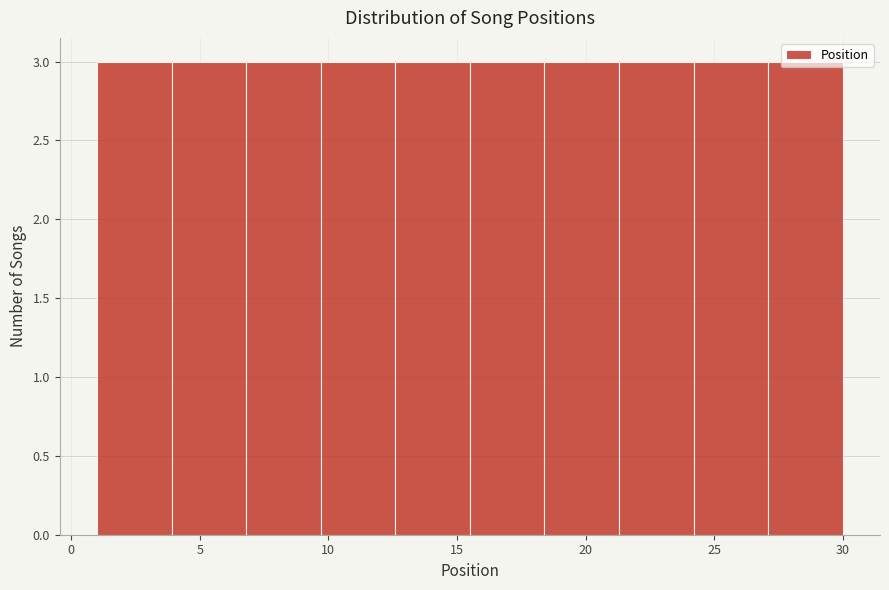

How tall is the bar that spans 12.6 to 15.5 on the x-axis? Neither the bar edges nor the heights are printed on the chart, so give them approximately, as read against the axes.

3